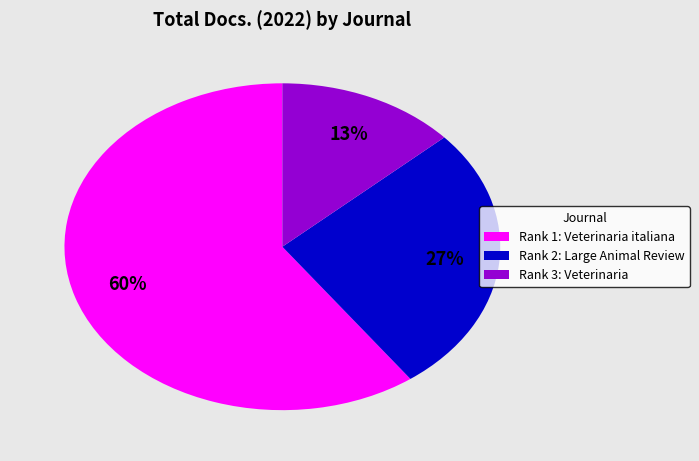

Combined, do Rank 1: Veterinaria italiana and Rank 3: Veterinaria account for over 50%?

Yes